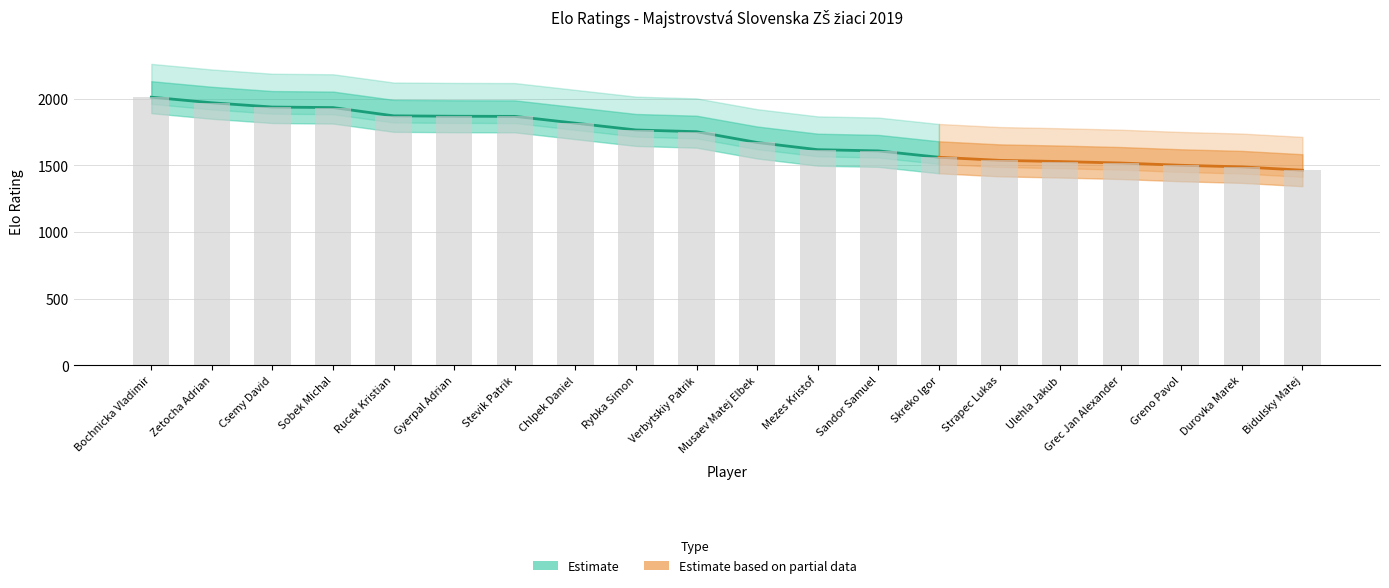

At which category does the chart reach its minimum across all series?

Bidulsky Matej